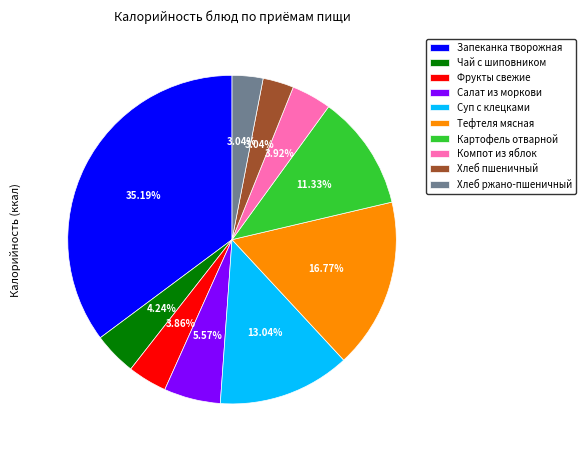

To the nearest percent, what percentage of the pie is Хлеб ржано-пшеничный?

3%